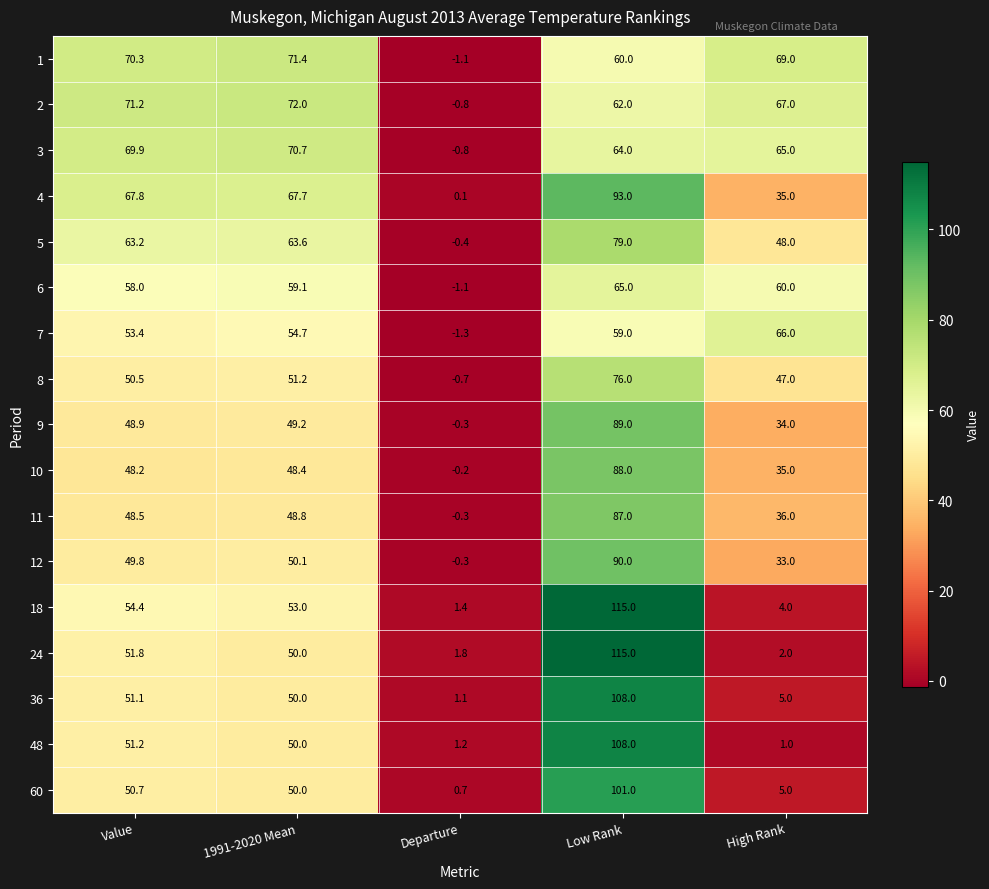

The value of 48 at High Rank is 1.0. True or false?

True